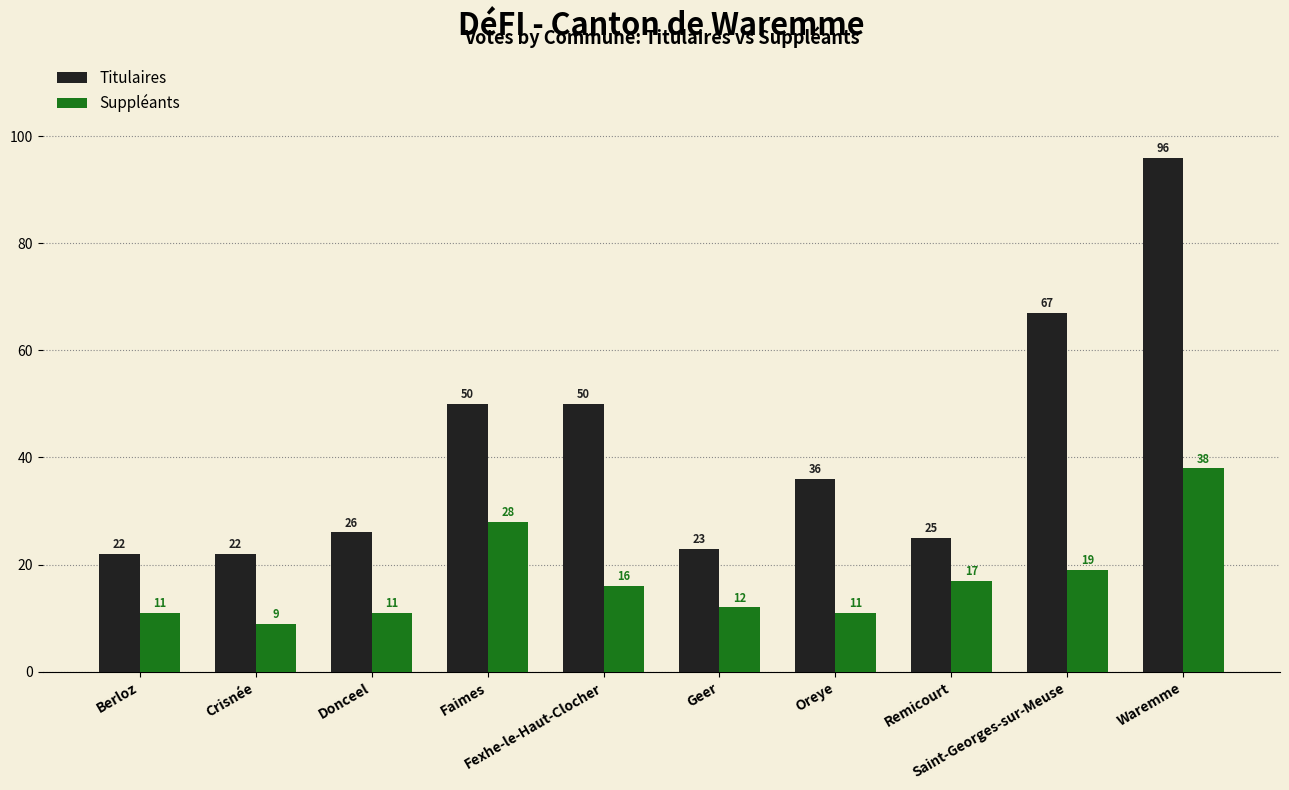

What is the value of the Suppléants bar at the 9th from the left?

19